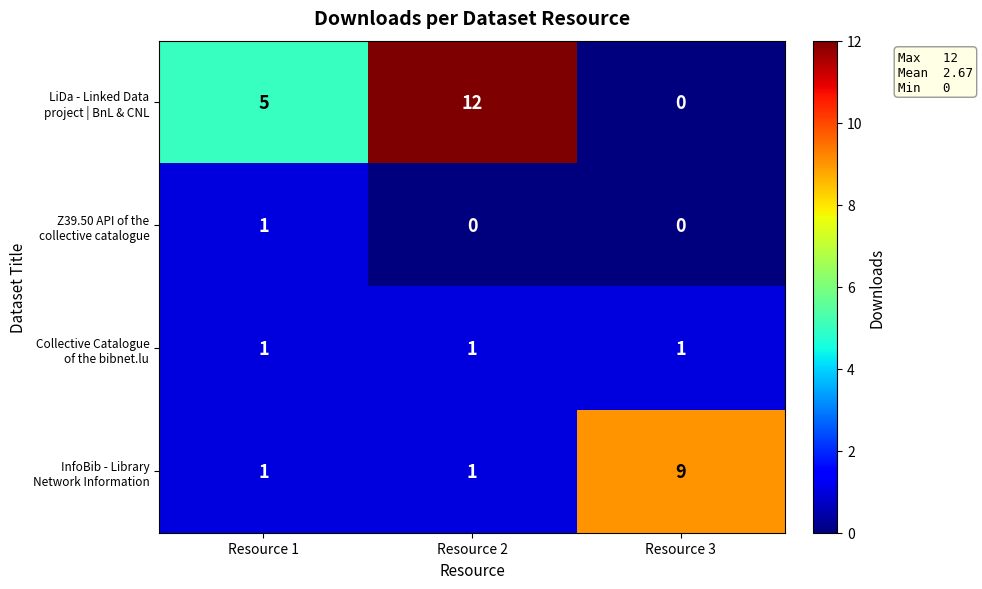

What is the maximum value shown in the chart?

12